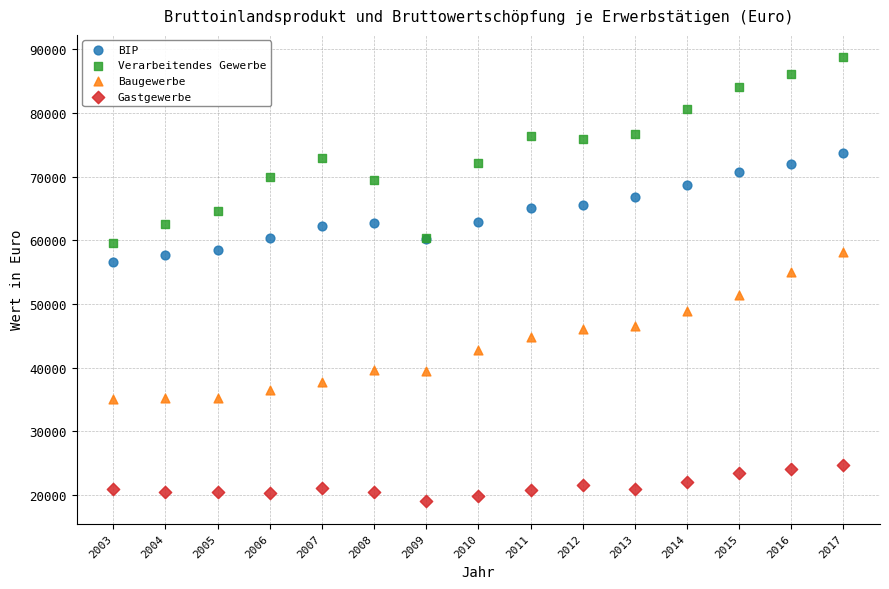

Which series reaches the maximum Y coordinate?

Verarbeitendes Gewerbe